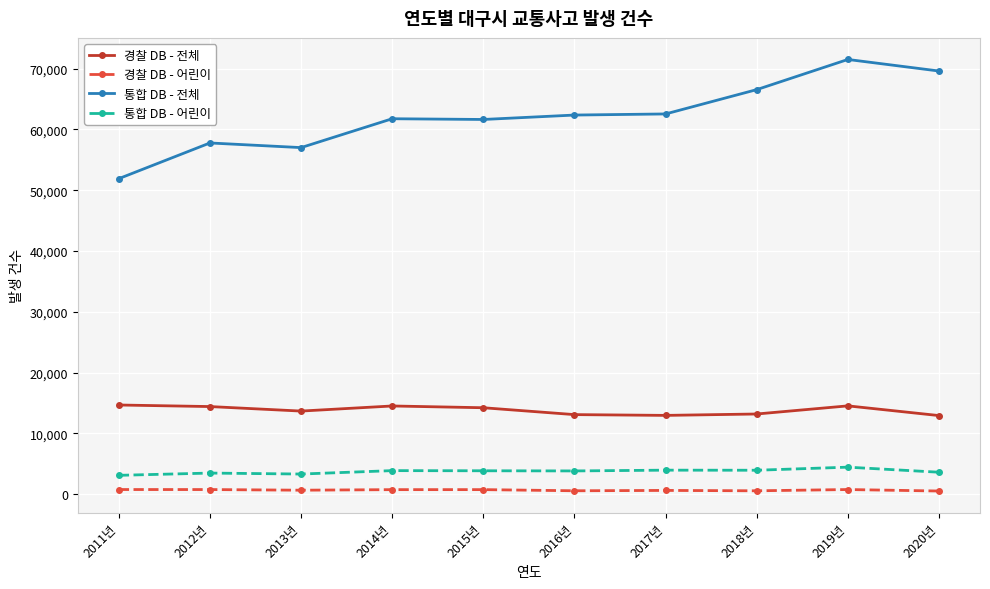

At how many categories does at least one series exceed 58487?

7